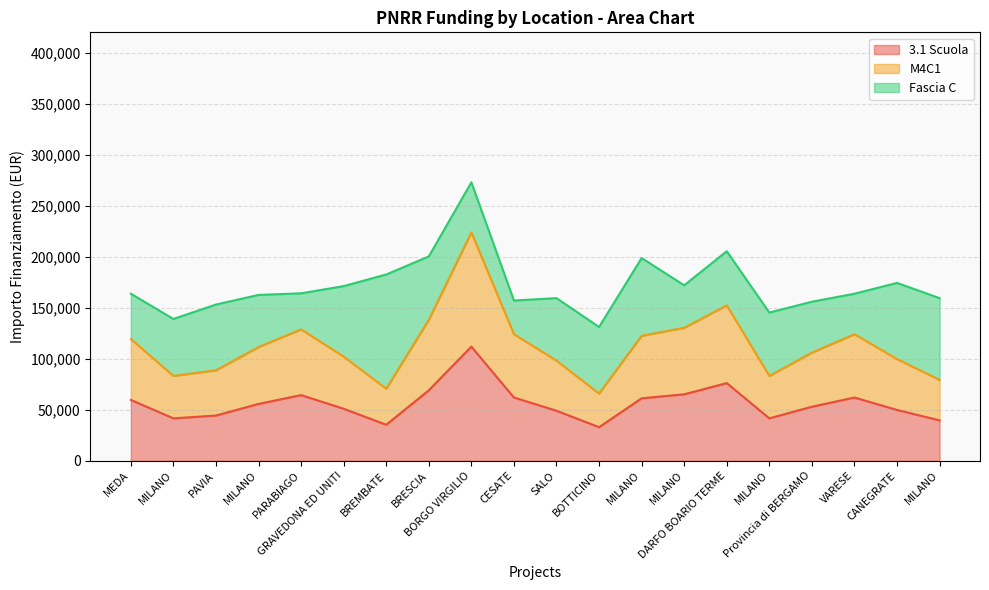

What is the lowest value of the 3.1 Scuola series?

32995.5